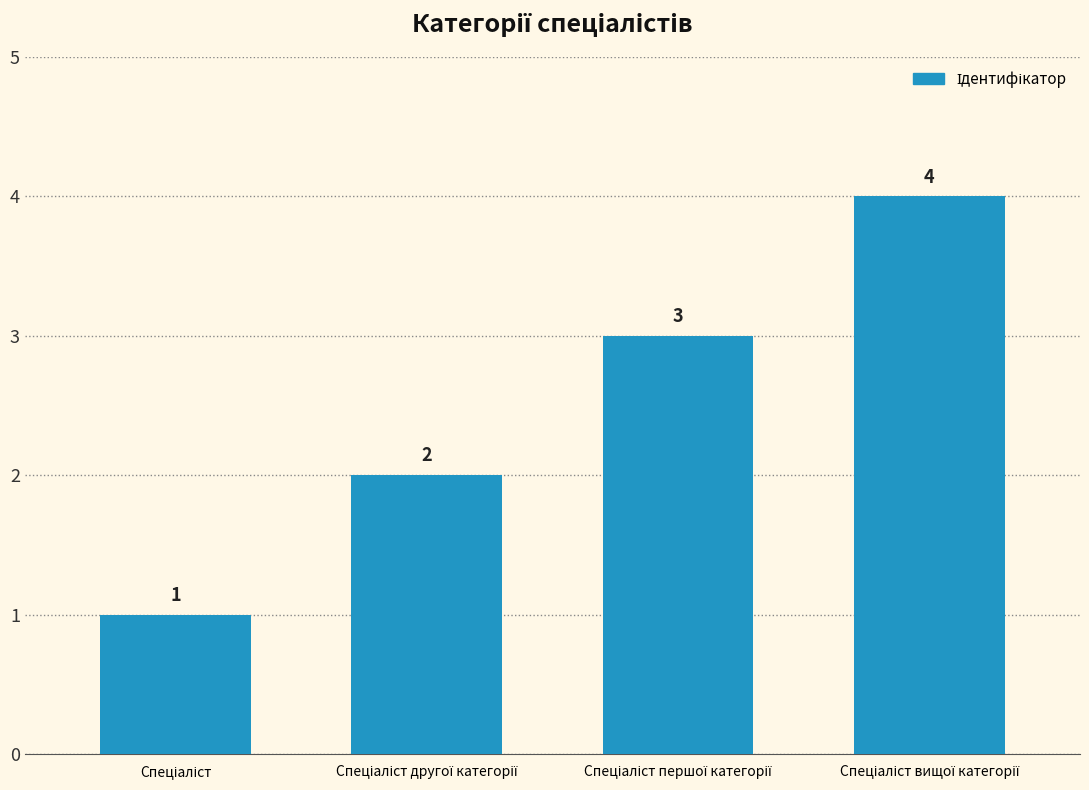

How many values are between 2 and 4?

3